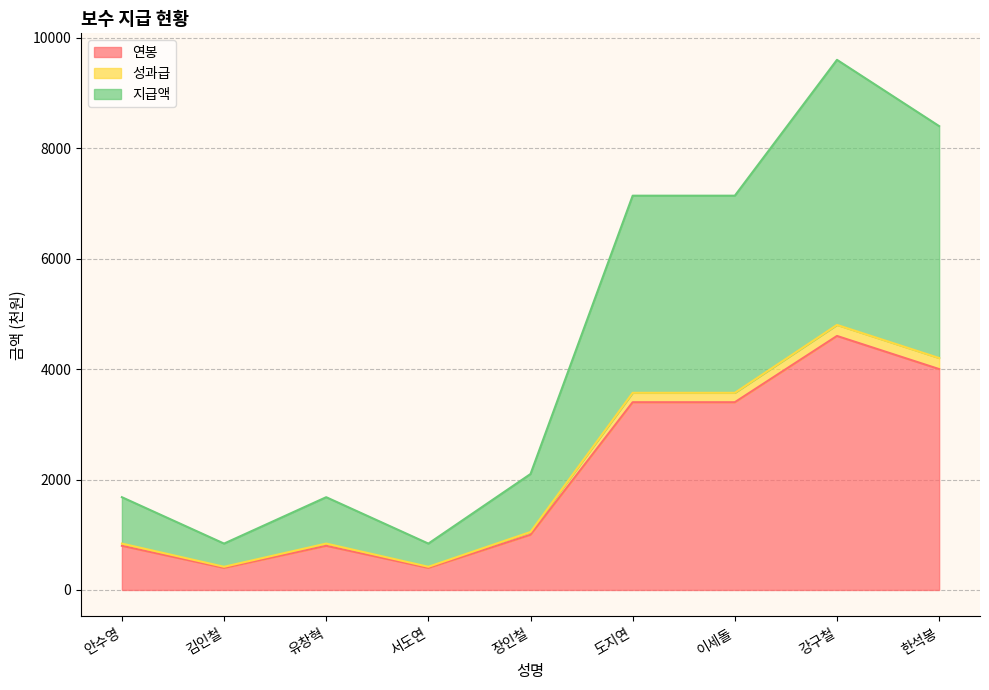

What are all the series names shown in the legend?

연봉, 성과급, 지급액